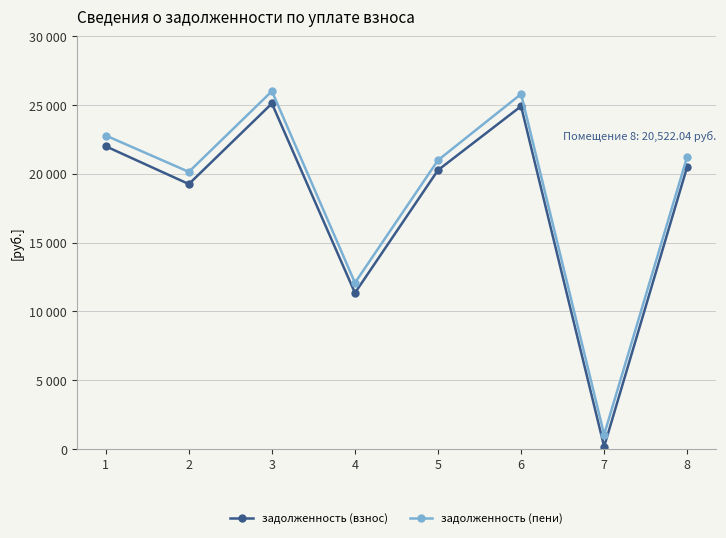

Is this an area chart (filled region under the line)?

No